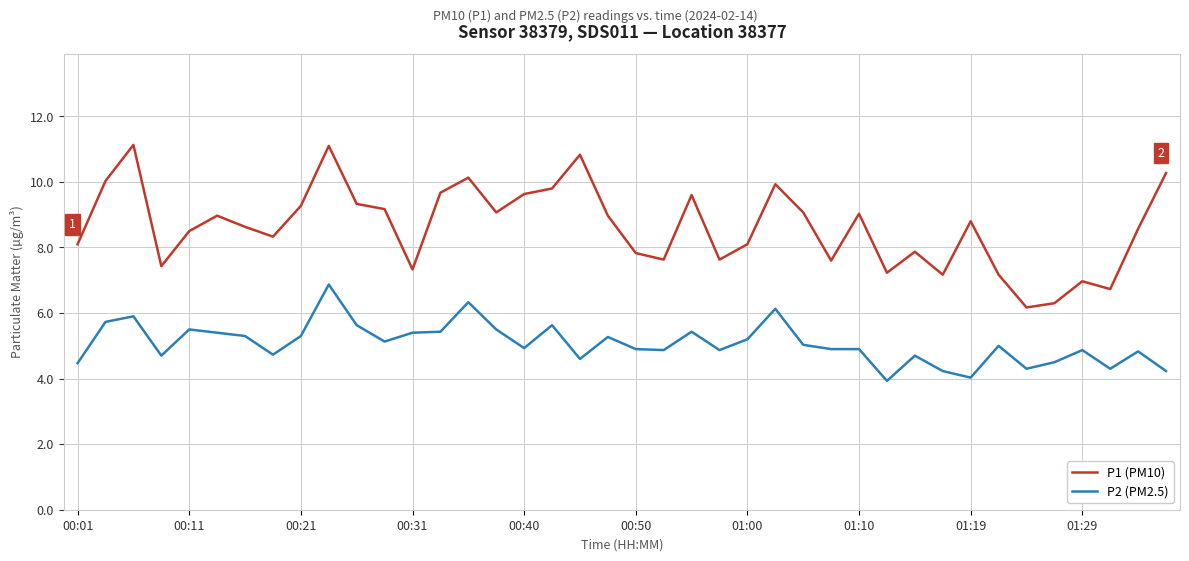

What is the average value of the P2 (PM2.5) series?

5.1